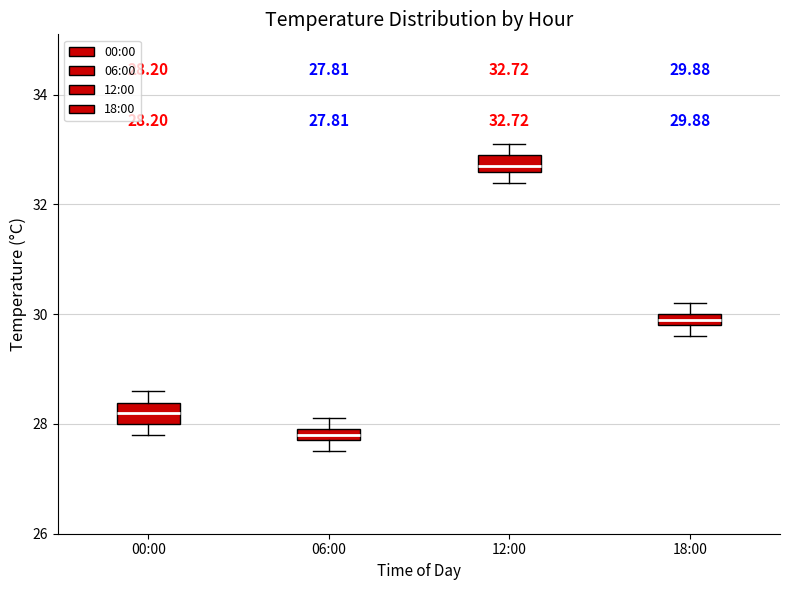

Which box's median line is the lowest?

06:00